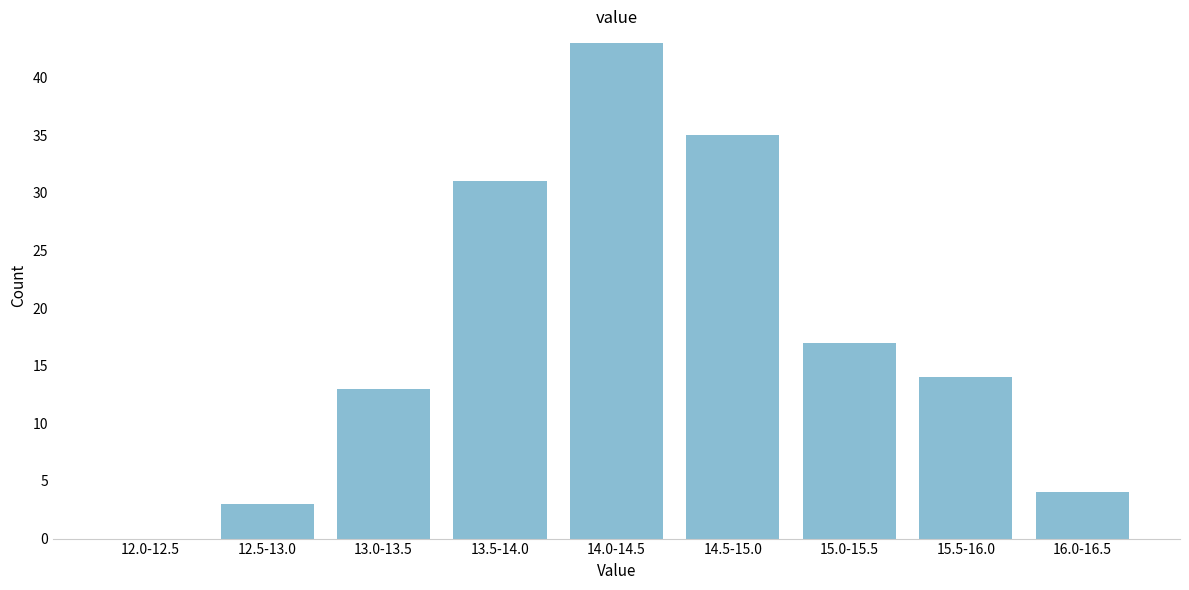

Reading left to right, extract all data points from this chart.

12.0-12.5=0	12.5-13.0=3	13.0-13.5=13	13.5-14.0=31	14.0-14.5=43	14.5-15.0=35	15.0-15.5=17	15.5-16.0=14	16.0-16.5=4